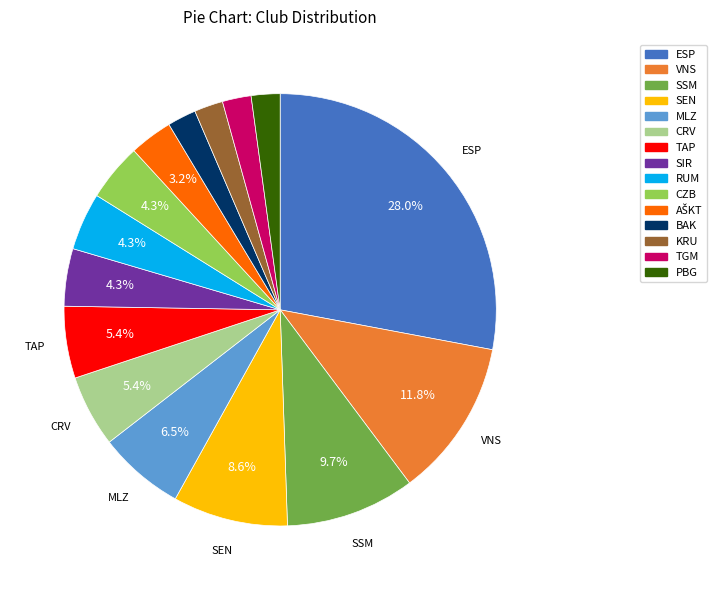

To the nearest percent, what percentage of the pie is CRV?

5%